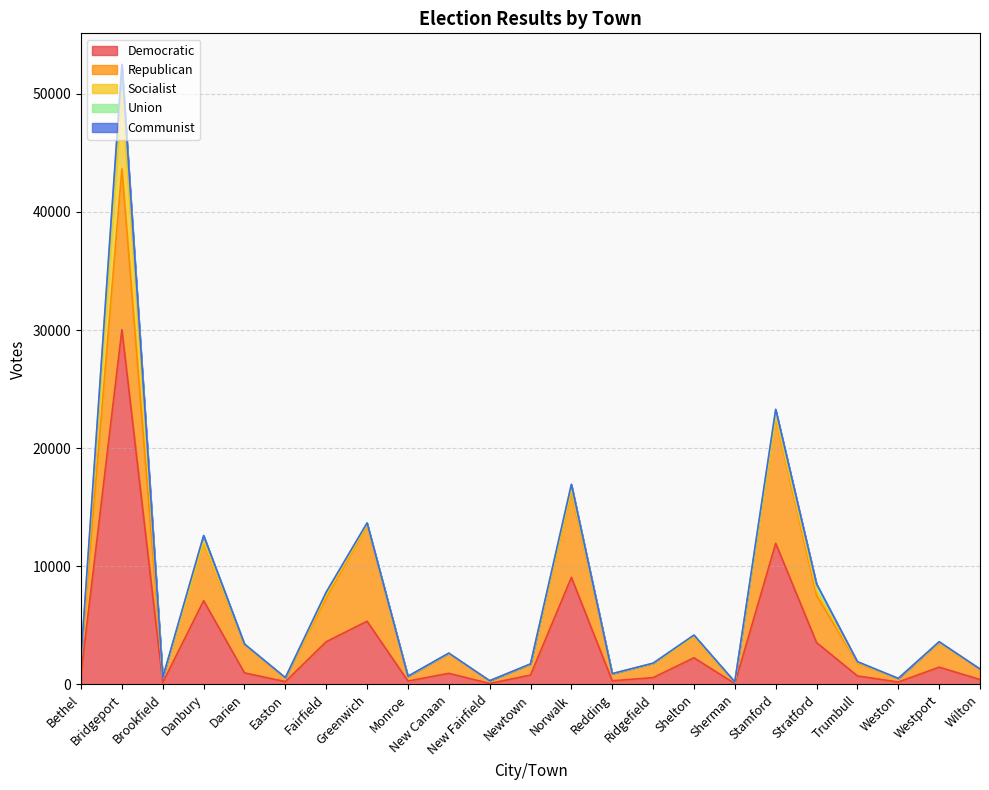

What position from the right is Bethel?

23